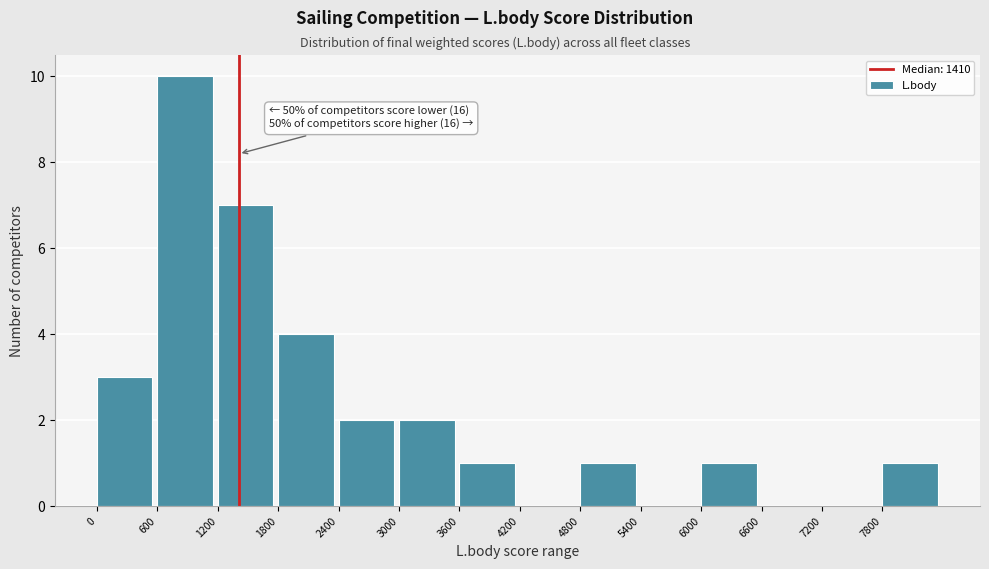

Which range on the x-axis has the tallest bar?

600 to 1200